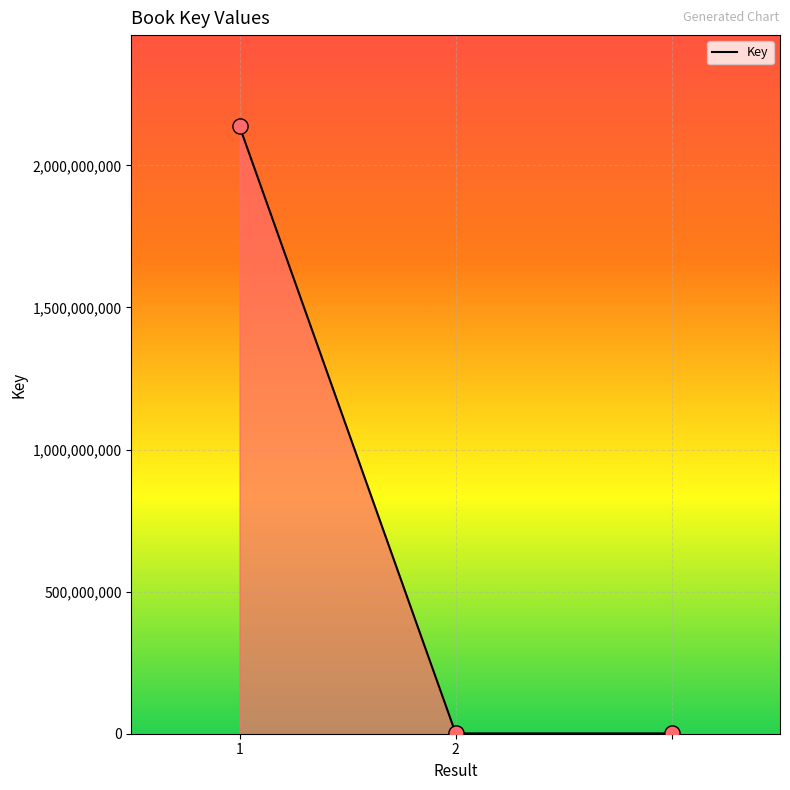

What is the maximum value shown in the chart?

2137680020